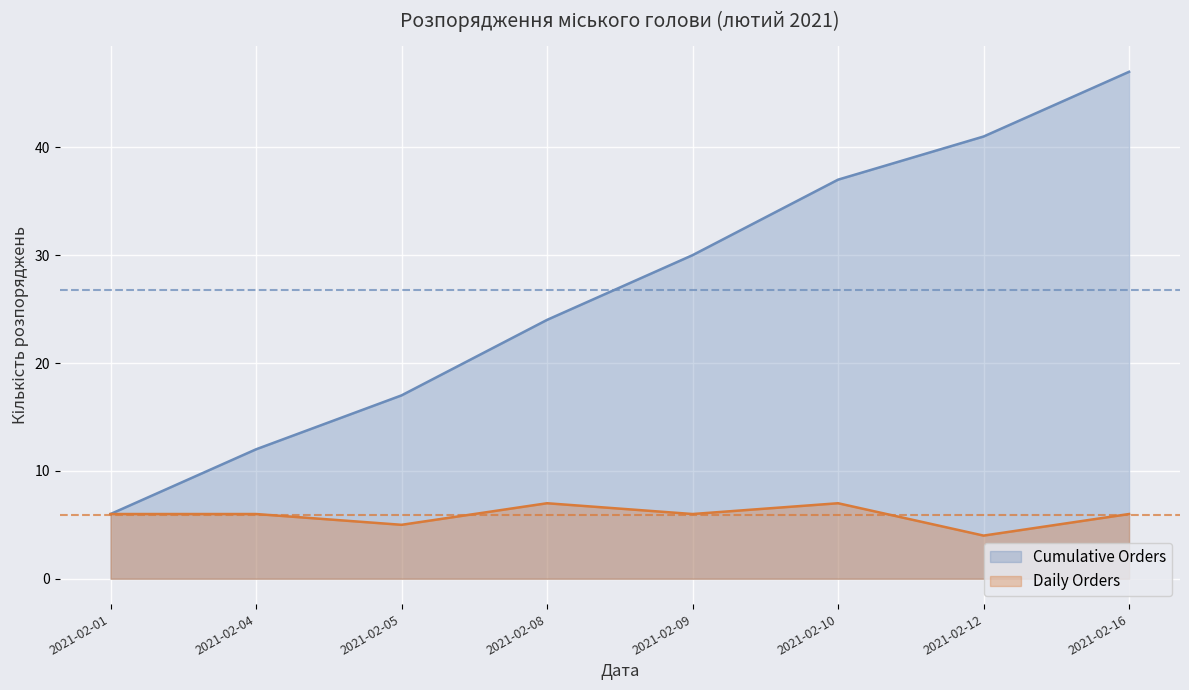

True or false: Cumulative Orders and Daily Orders intersect in this chart.

False